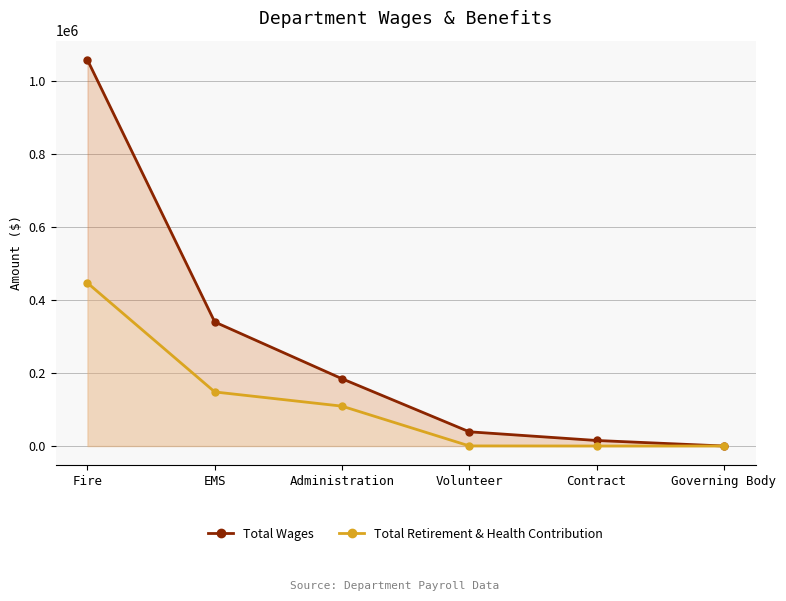

At which label does Total Retirement & Health Contribution reach its peak?

Fire